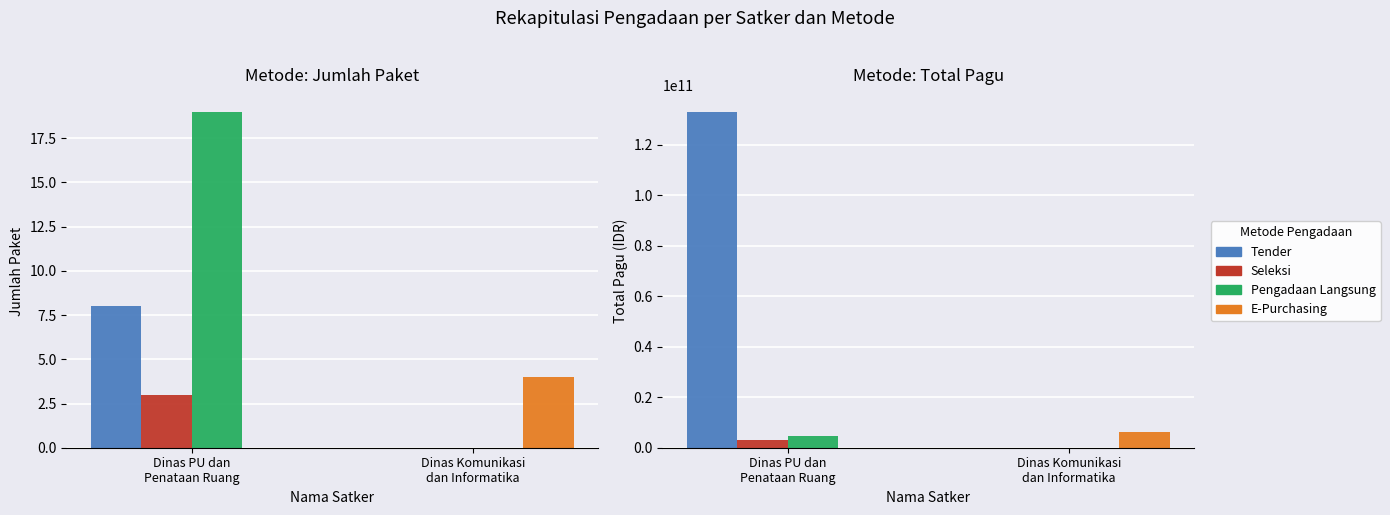

Is it true that E-Purchasing equals 2898376914 at Dinas PU dan
Penataan Ruang?

False